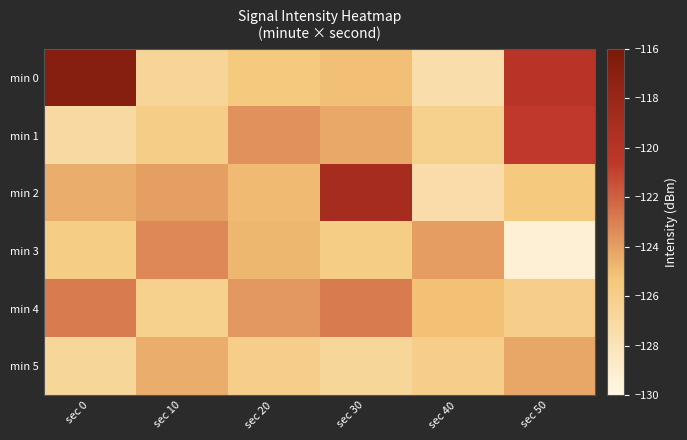

Which series has the largest range (max minus min)?

min 0